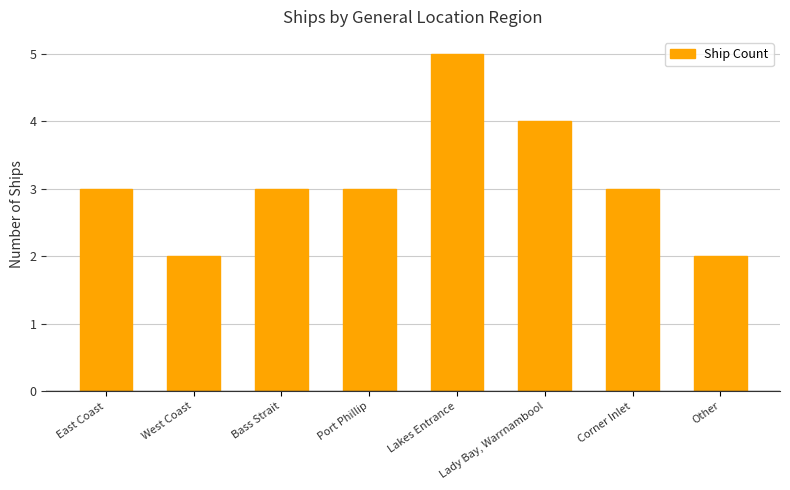

Between West Coast and Lady Bay, Warrnambool, which is larger?

Lady Bay, Warrnambool